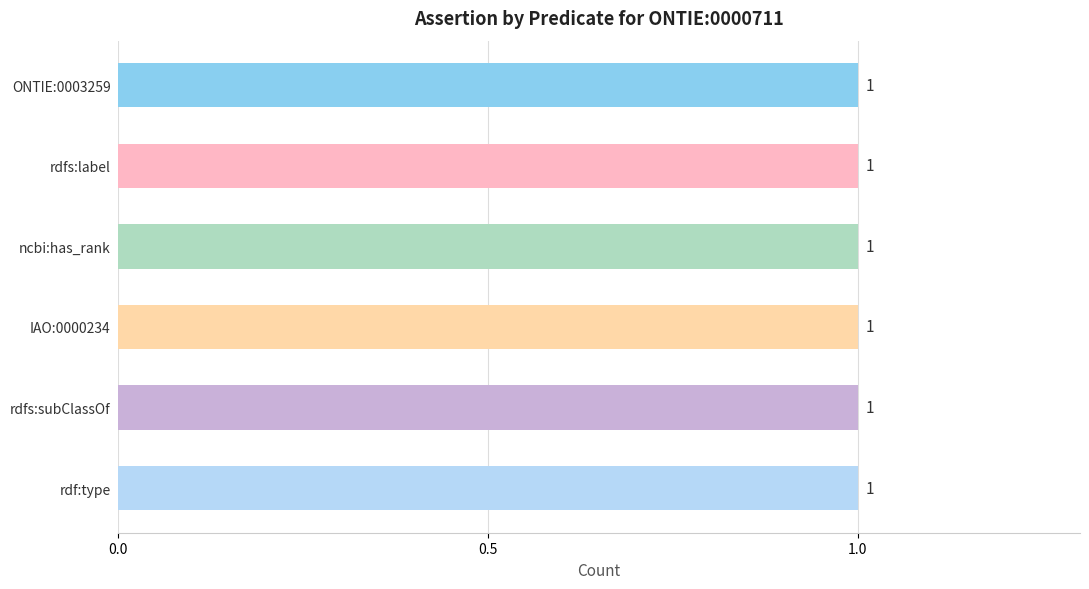

At which label does retraction reach its peak?

ONTIE:0003259